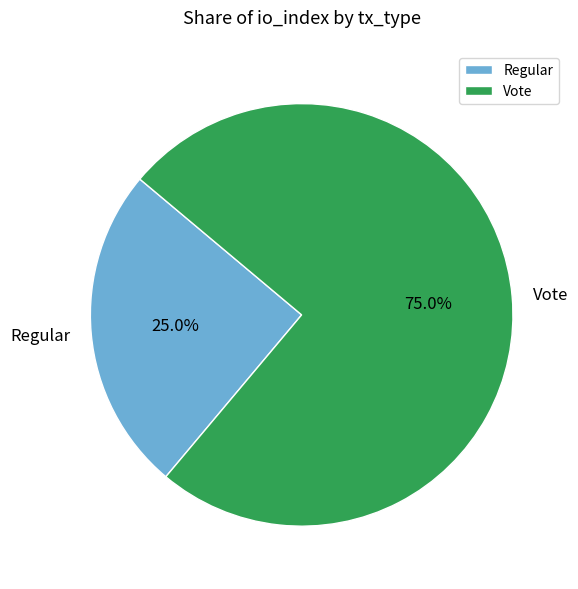

Combined, do Vote and Regular account for over 50%?

Yes